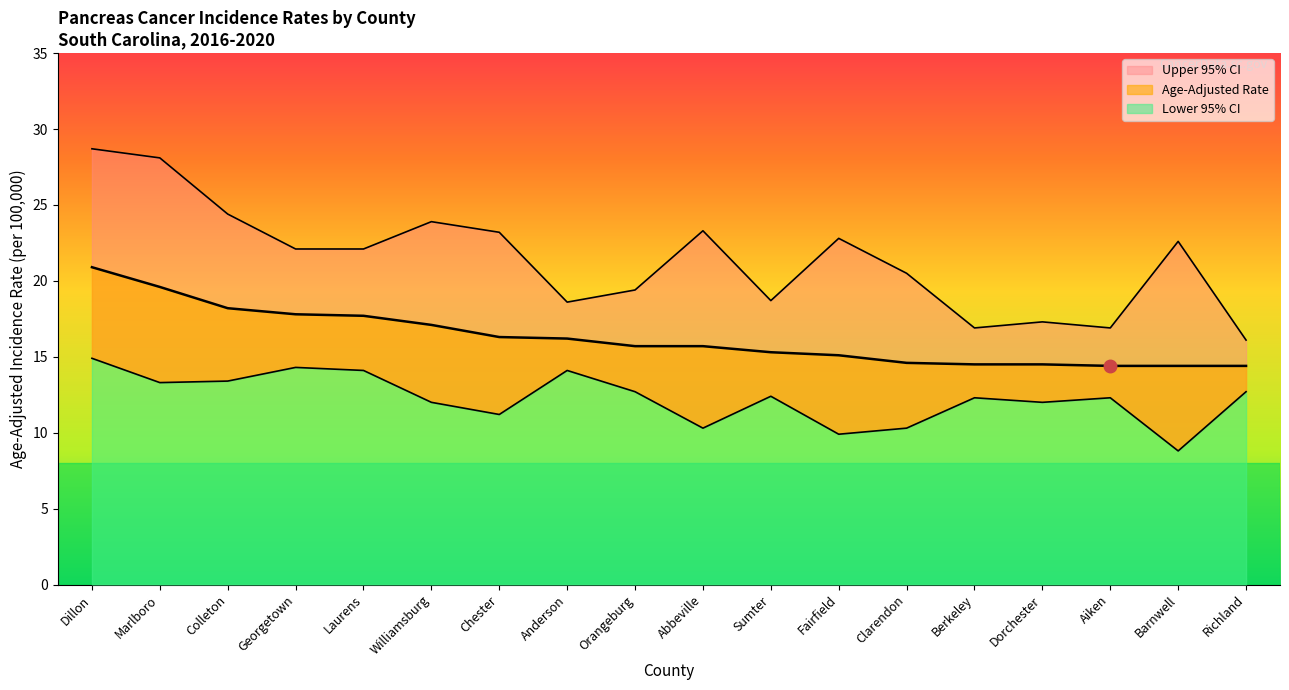

What is the difference between the maximum and minimum values in the Lower 95% CI series?

6.1